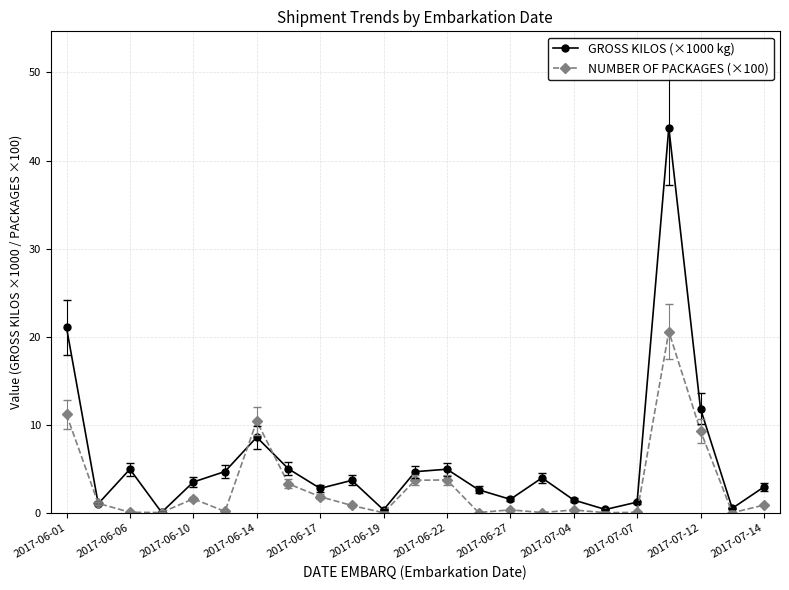

Which series has the largest total across all categories?

GROSS KILOS (×1000 kg)